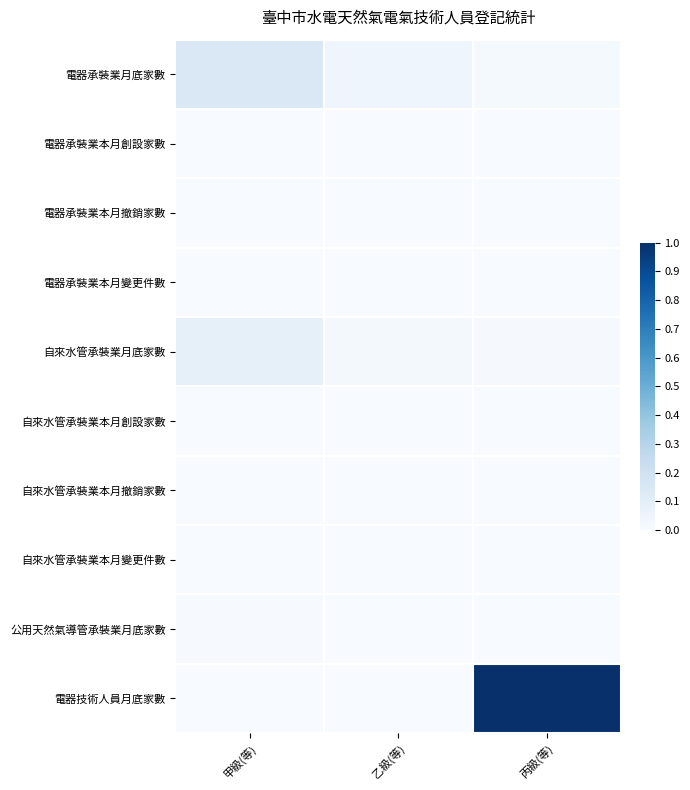

Reading left to right, what are all the values shown in this chart?

電器承裝業月底家數: 甲級(等)=0.1	乙級(等)=0.0	丙級(等)=0.0
電器承裝業本月創設家數: 甲級(等)=0.0	乙級(等)=0.0	丙級(等)=0.0
電器承裝業本月撤銷家數: 甲級(等)=0.0	乙級(等)=0.0	丙級(等)=0.0
電器承裝業本月變更件數: 甲級(等)=0.0	乙級(等)=0.0	丙級(等)=0.0
自來水管承裝業月底家數: 甲級(等)=0.1	乙級(等)=0.0	丙級(等)=0.0
自來水管承裝業本月創設家數: 甲級(等)=0.0	乙級(等)=0.0	丙級(等)=0.0
自來水管承裝業本月撤銷家數: 甲級(等)=0.0	乙級(等)=0.0	丙級(等)=0.0
自來水管承裝業本月變更件數: 甲級(等)=0.0	乙級(等)=0.0	丙級(等)=0.0
公用天然氣導管承裝業月底家數: 甲級(等)=0.0	乙級(等)=0.0	丙級(等)=0.0
電器技術人員月底家數: 甲級(等)=0.0	乙級(等)=0.0	丙級(等)=1.0